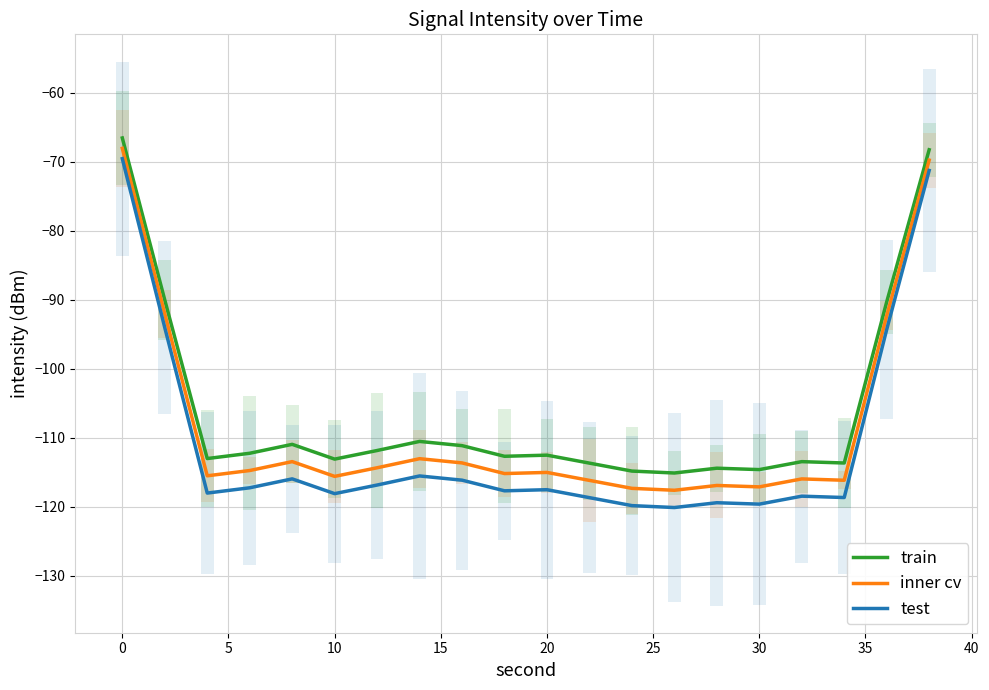

True or false: train and test cross at least once.

False